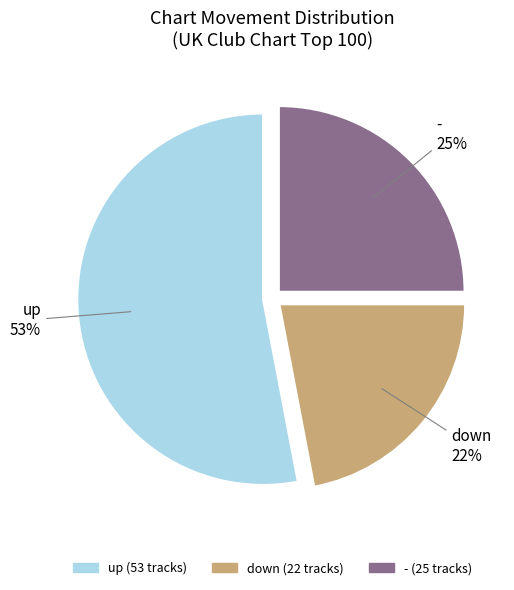

To the nearest percent, what percentage of the pie is -?

25%